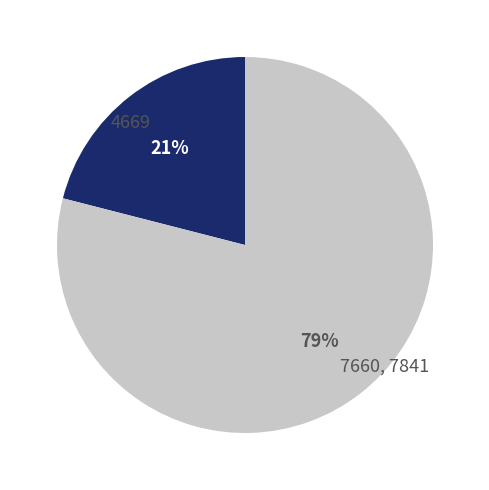

To the nearest percent, what is the difference between the 4669 and 7660, 7841 slice percentages?

58%